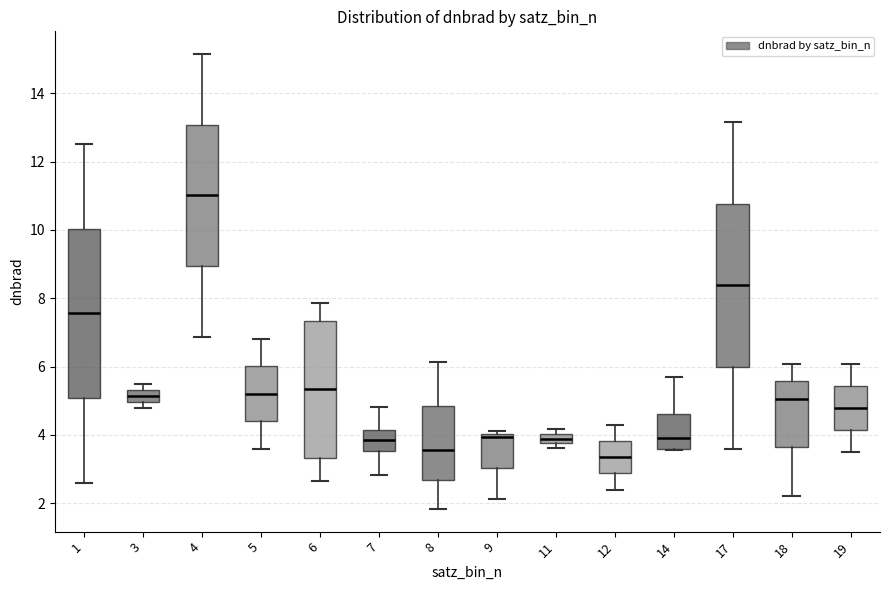

Where is the lower edge of the box at x = 11 on the y-axis? The values are not printed on the chart, so give them approximately, as read against the axis.

3.8